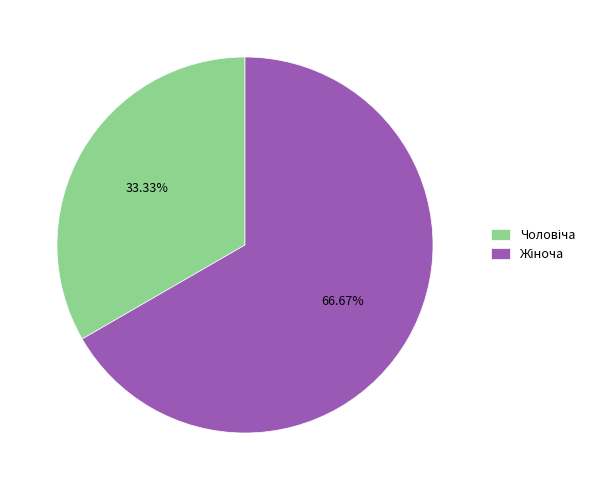

Count the number of slices in the pie.

2